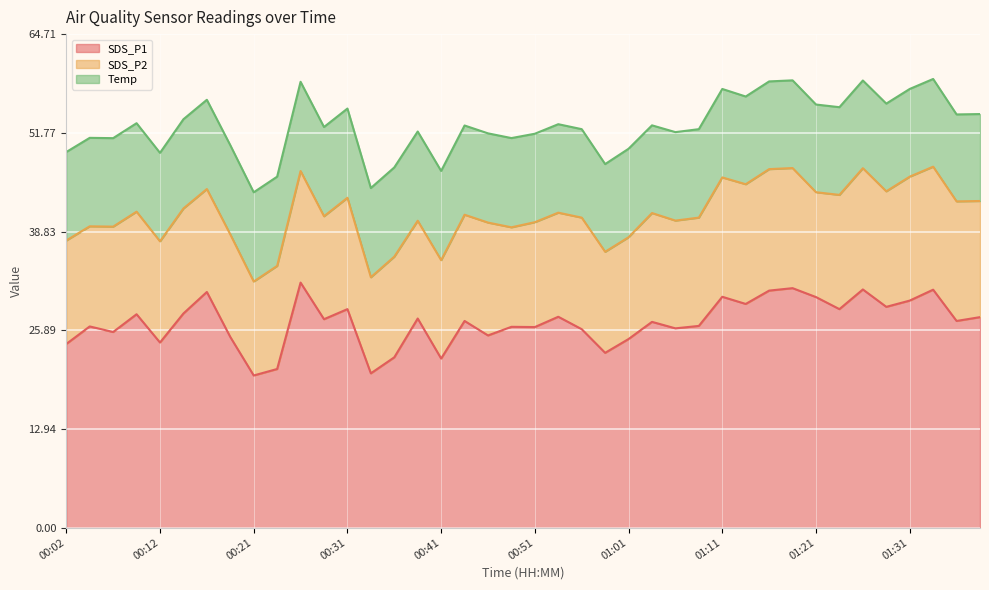

Read the SDS_P2 value at 01:28.

15.2